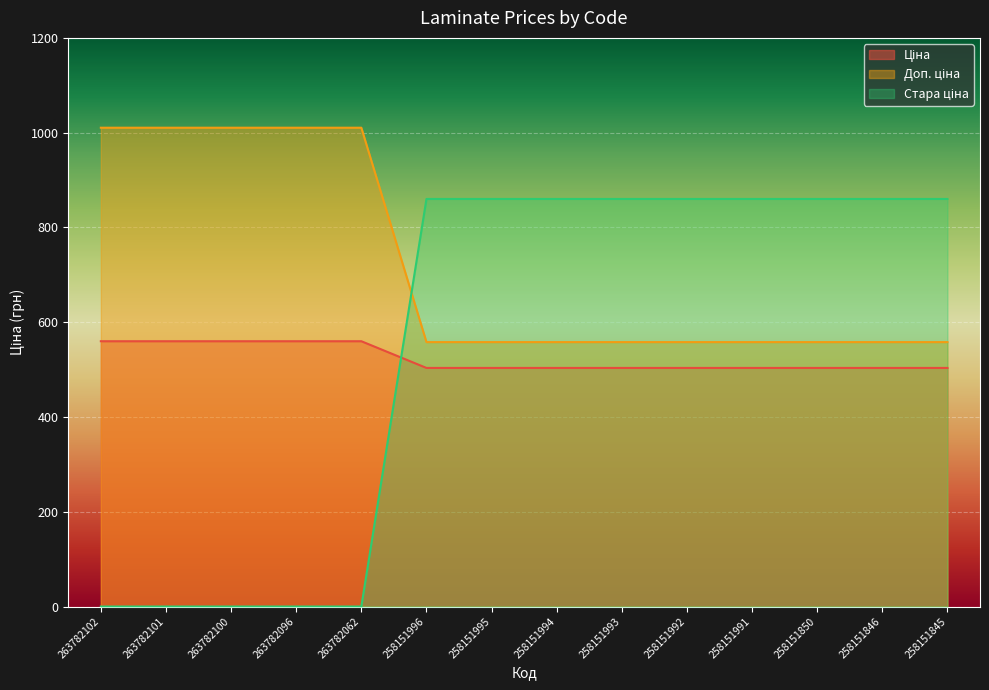

At 258151996, list the series in order from largest to smallest.

Стара ціна, Доп. ціна, Ціна